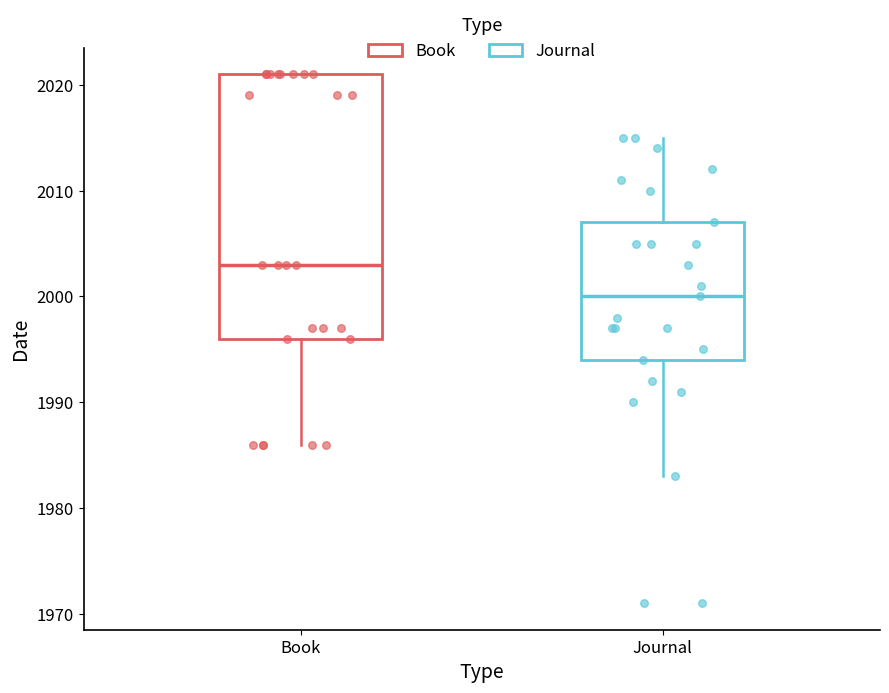

Where is the upper edge of the box for Book on the y-axis? The values are not printed on the chart, so give them approximately, as read against the axis.

2021